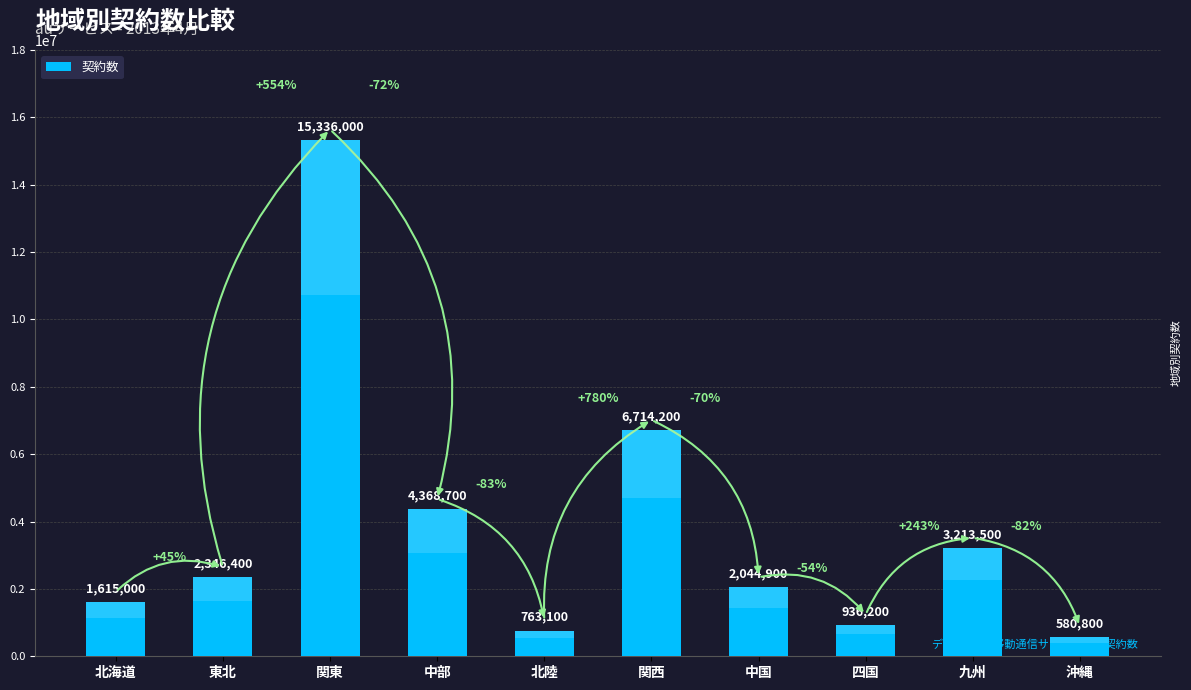

Between 沖縄 and 北海道, which is larger?

北海道